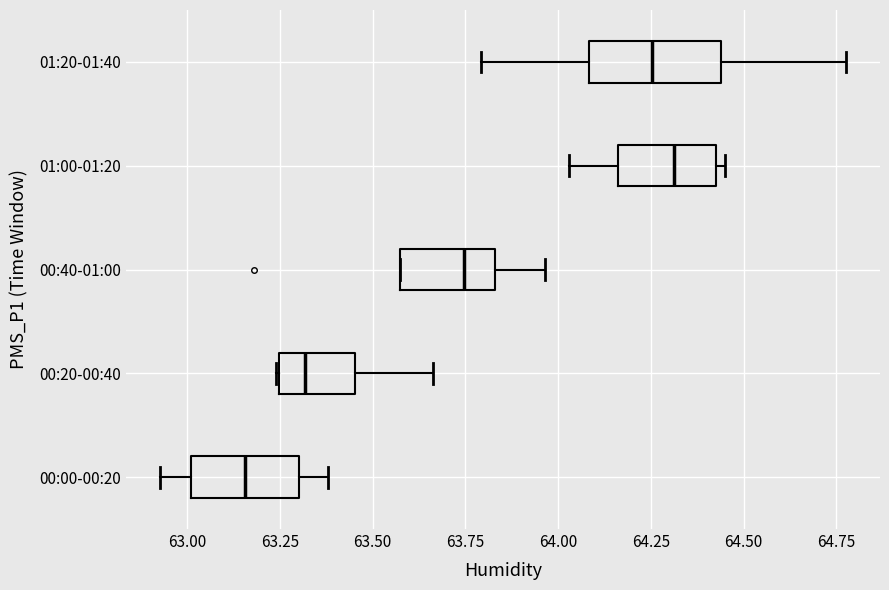

Comparing the boxes themselves (not the whiskers), which one is the widest?

01:20-01:40